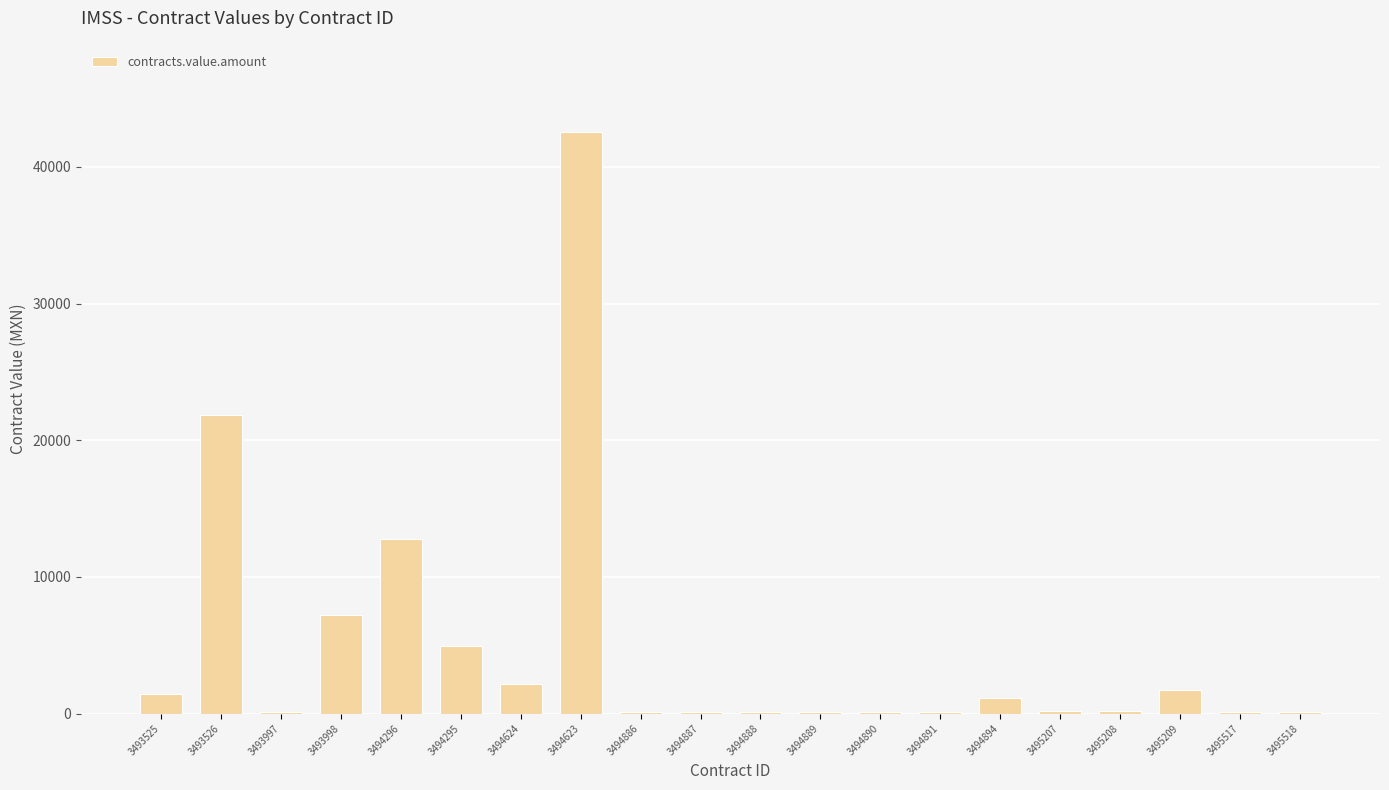

What is the sum of the values at 3493525 and 3494623?

43998.6